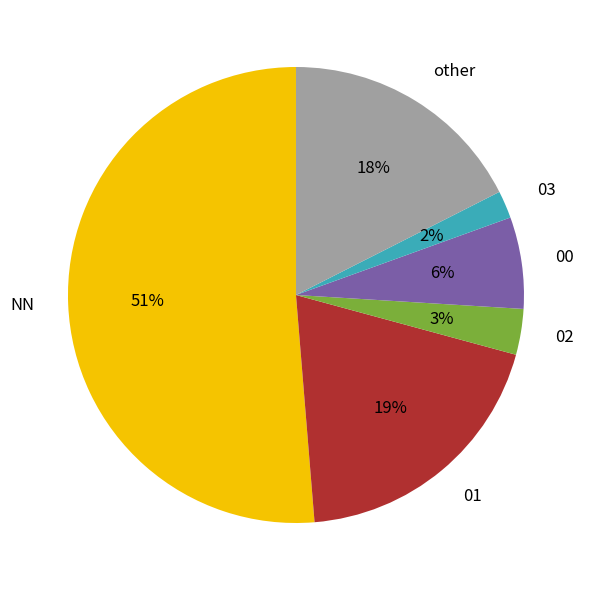

Rank the categories by value from lowest to highest.

03, 02, 00, other, 01, NN